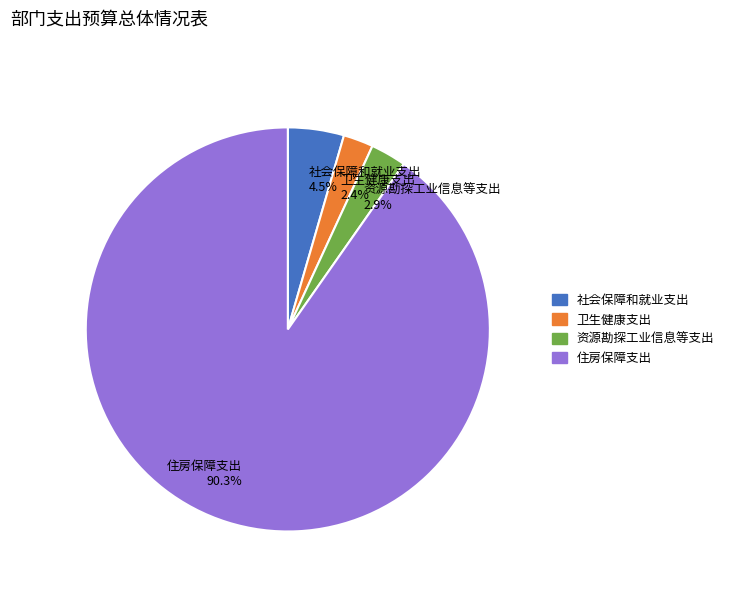

Between 住房保障支出 90.3% and 资源勘探工业信息等支出 2.9%, which is larger?

住房保障支出 90.3%